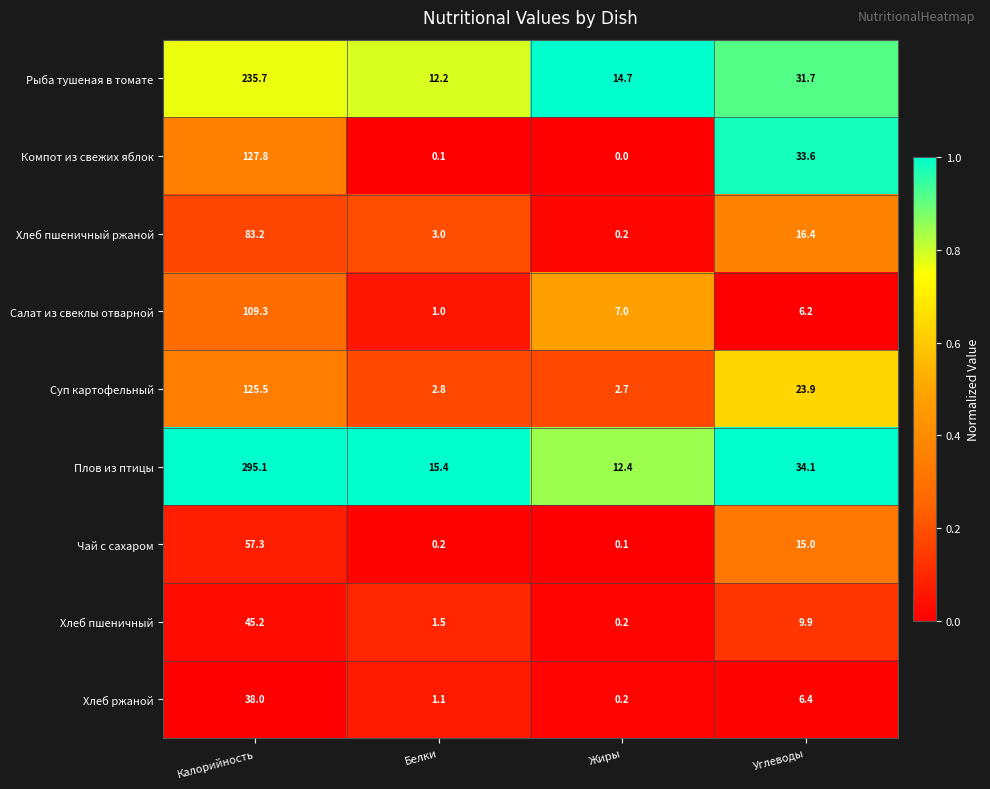

Which label corresponds to the largest value in the chart?

Калорийность